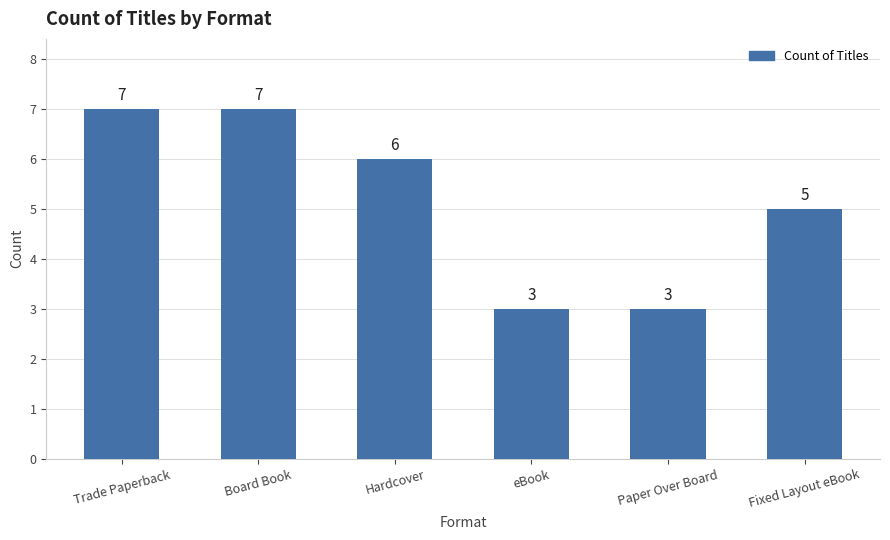

What is the approximate value at Trade Paperback?

7